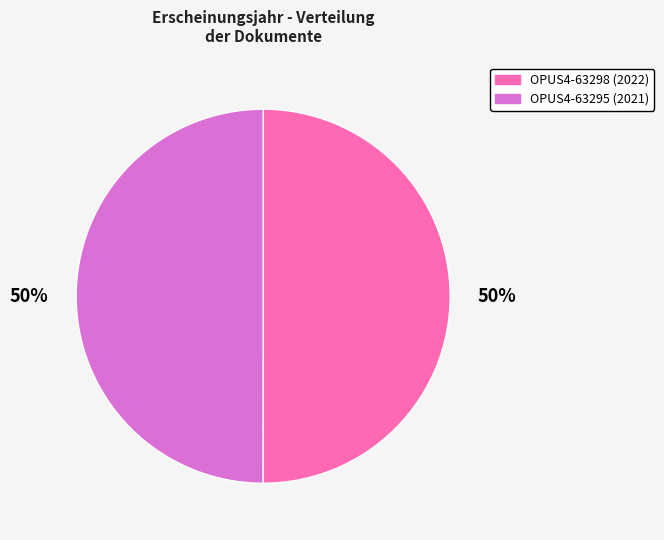

Do OPUS4-63298 and OPUS4-63295 together represent more than half of the pie?

Yes